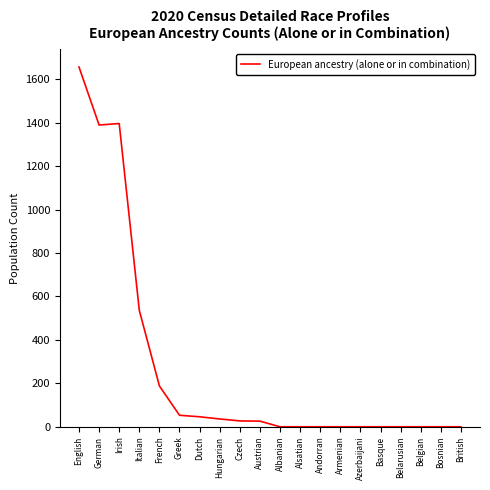

Is it true that the value at Andorran is 578?

False